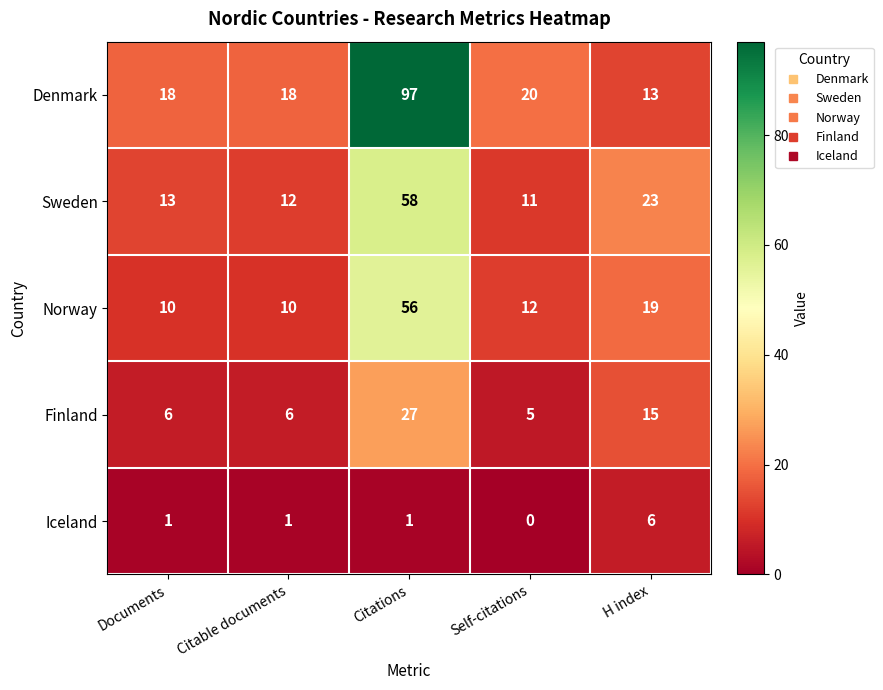

Which series has the largest range (max minus min)?

Denmark